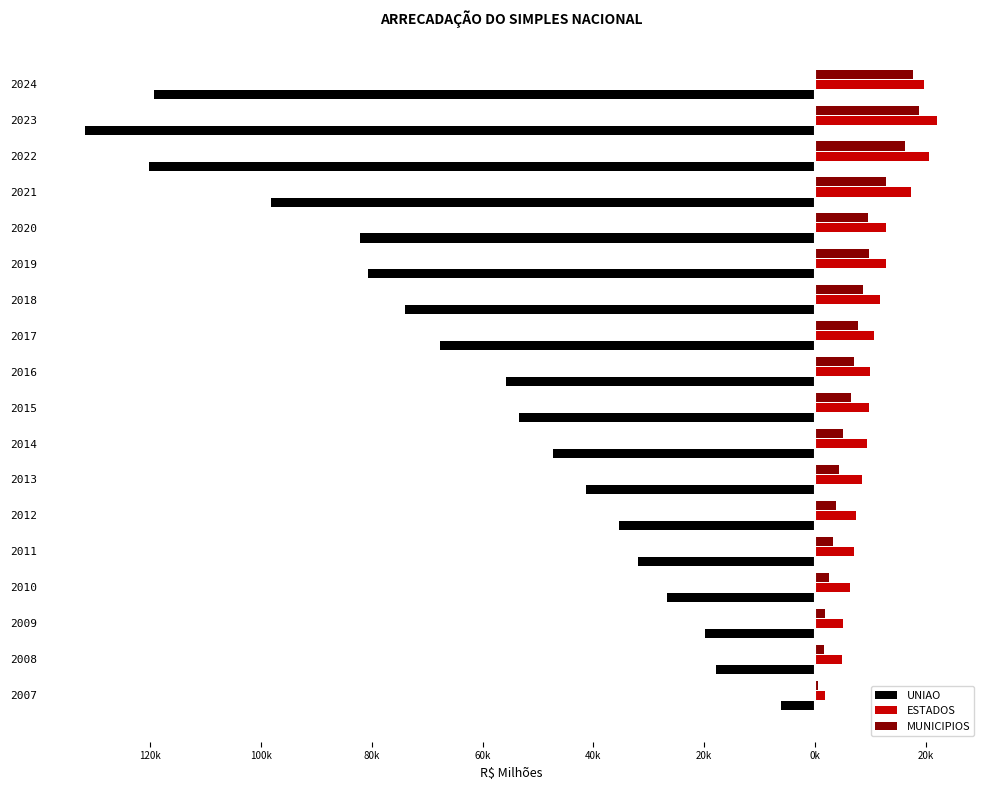

What are all the series names shown in the legend?

UNIAO, ESTADOS, MUNICIPIOS